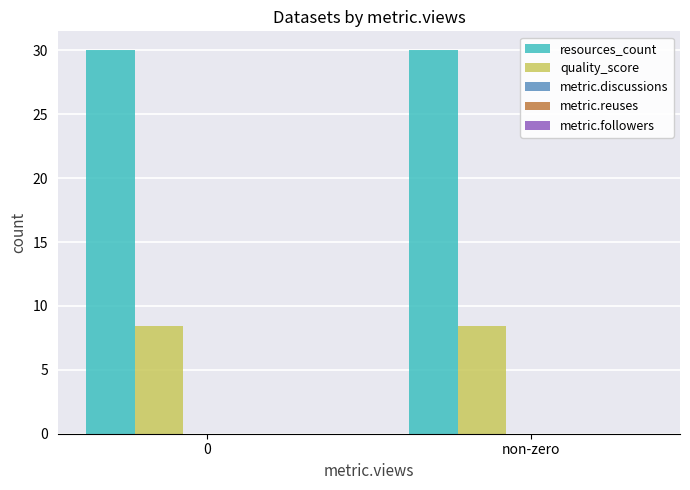

What is the label of the 1st bar from the right?

non-zero